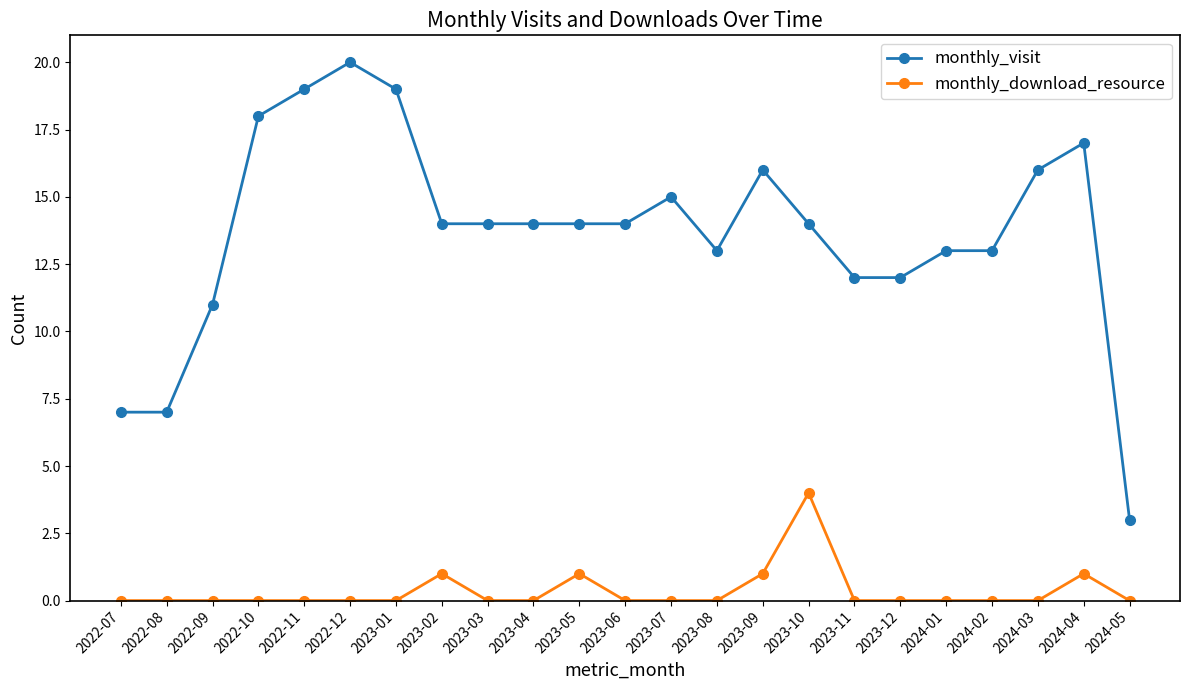

Which series has the widest spread of values?

monthly_visit